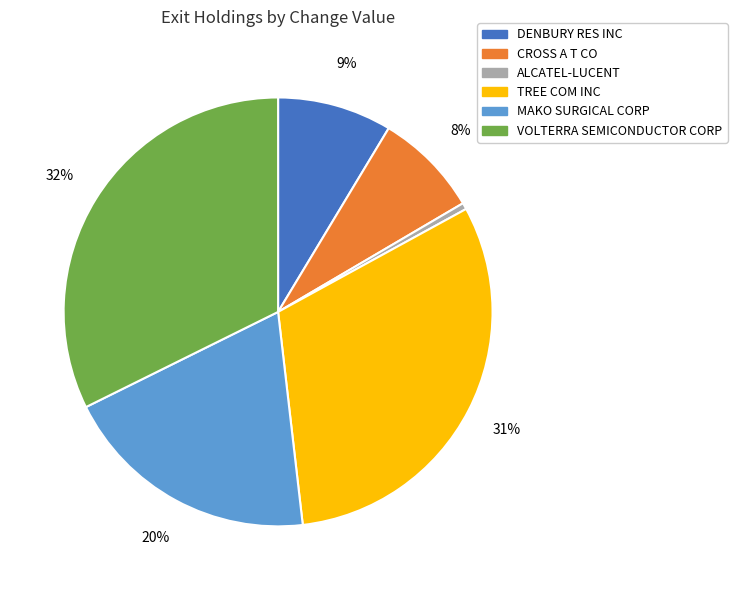

To the nearest percent, what portion does MAKO SURGICAL CORP represent?

20%